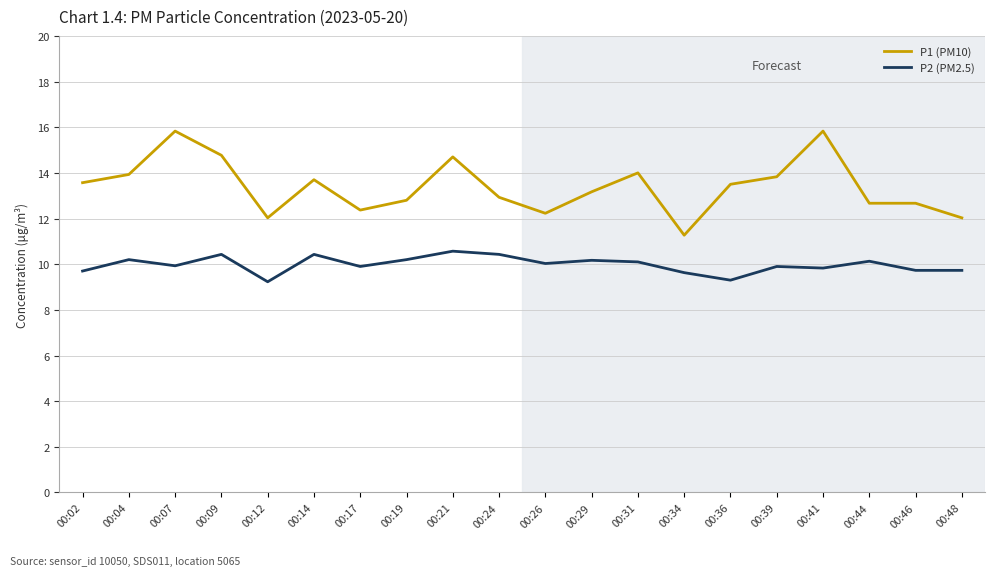

Is this an area chart (filled region under the line)?

No